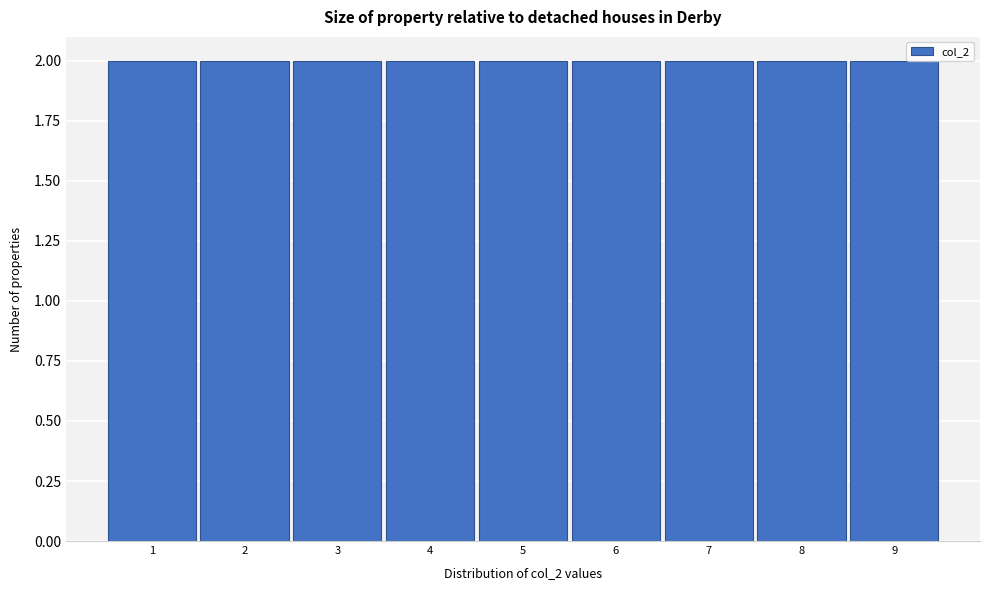

Reading left to right, list every bar in this chart as the range it spans on the x-axis followed by its height. The values are not printed on the chart, so give them approximately, as read against the axis.

0.5 to 1.5: 2
1.5 to 2.5: 2
2.5 to 3.5: 2
3.5 to 4.5: 2
4.5 to 5.5: 2
5.5 to 6.5: 2
6.5 to 7.5: 2
7.5 to 8.5: 2
8.5 to 9.5: 2